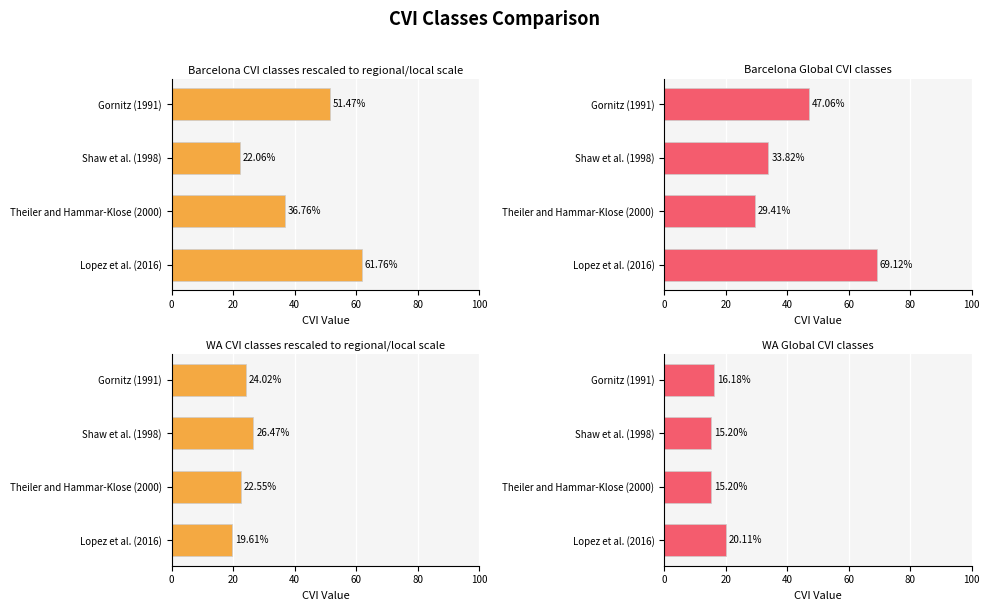

Reading left to right, extract all data points from this chart.

Barcelona_CVI classes rescaled to regional/local scale: 0=61.8	20=36.8	40=22.1	60=51.5
Barcelona_Global CVI classes: 0=69.1	20=29.4	40=33.8	60=47.1
WA_CVI classes rescaled to regional/local scale: 0=19.6	20=22.6	40=26.5	60=24.0
WA_Global CVI classes: 0=20.1	20=15.2	40=15.2	60=16.2